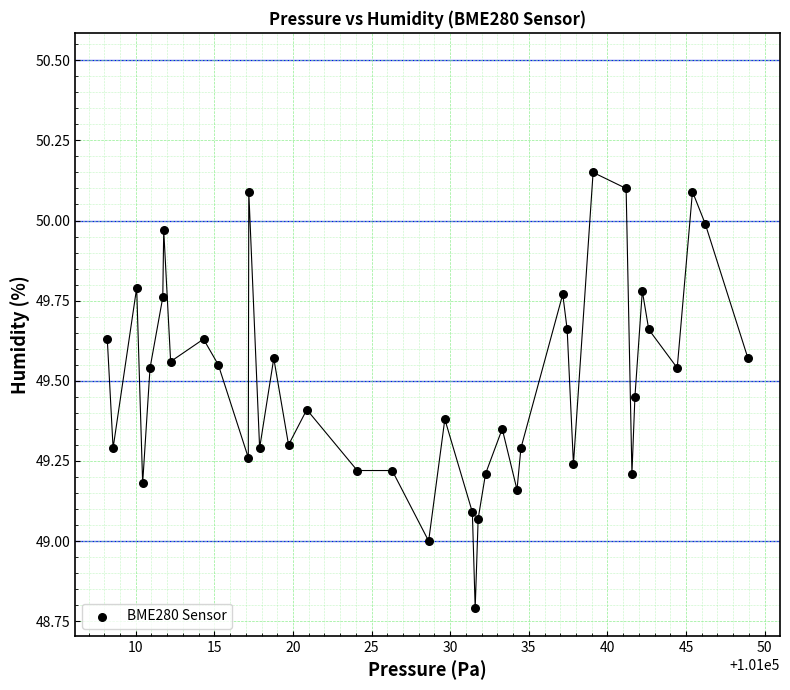

What is the range of X values (max minus min)?

40.8